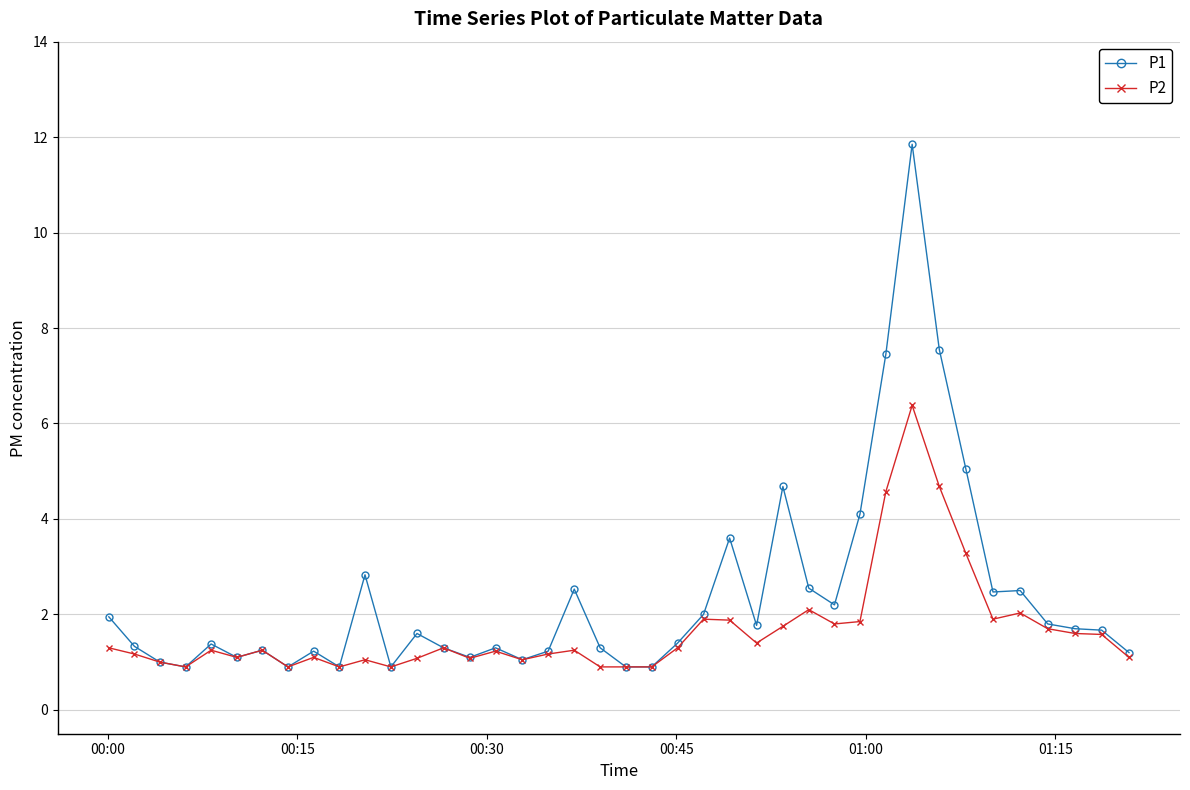

At how many categories does at least one series exceed 6?

3